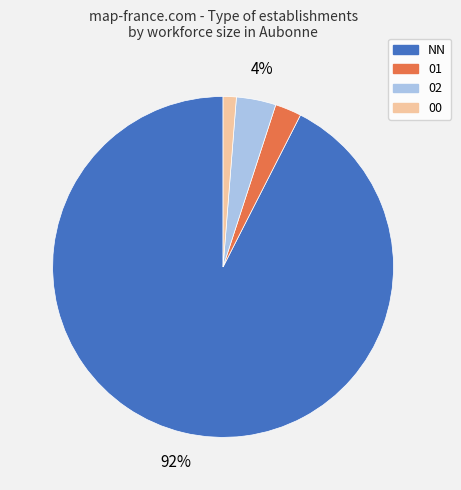

How many segments does this pie chart have?

4